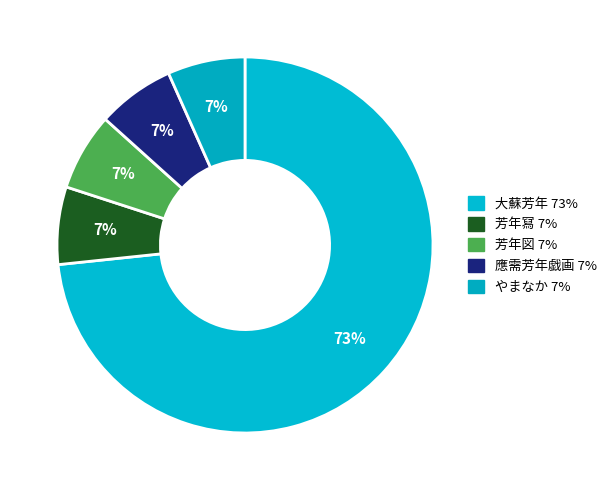

Is it true that やまなか is 18% of the pie?

False